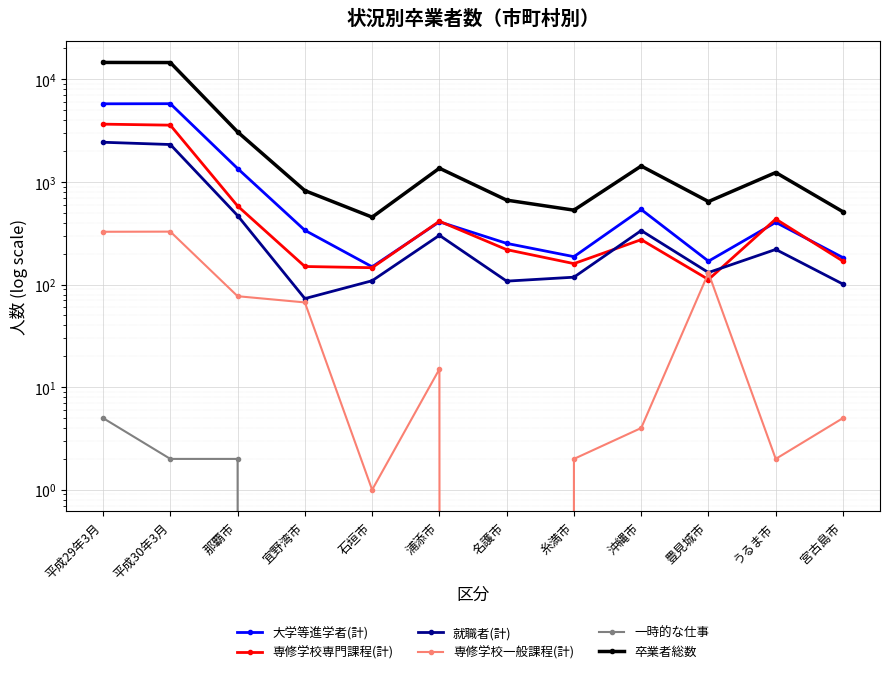

After their last crossing, which series has the higher values: 大学等進学者(計) or 専修学校専門課程(計)?

大学等進学者(計)